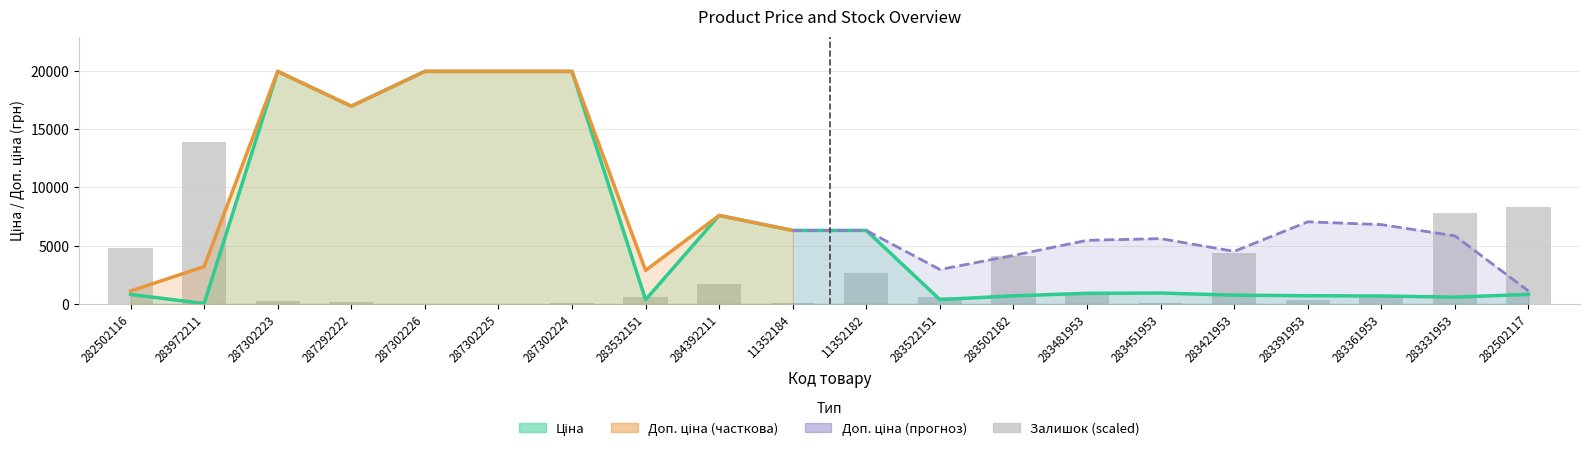

The Ціна series shows 11954.7 at 287302226. True or false?

False